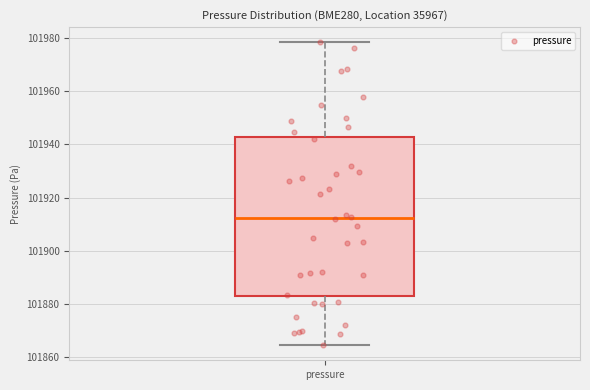

Where is the upper edge of the box for pressure on the y-axis? The values are not printed on the chart, so give them approximately, as read against the axis.

101942